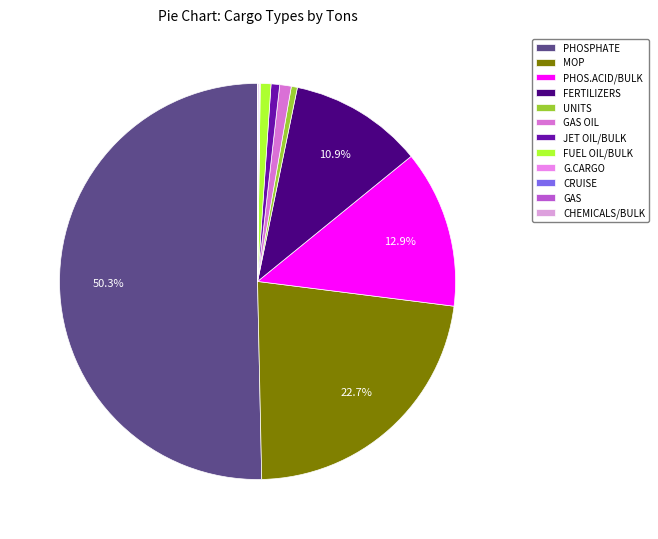

Is PHOS.ACID/BULK the majority of the pie?

No